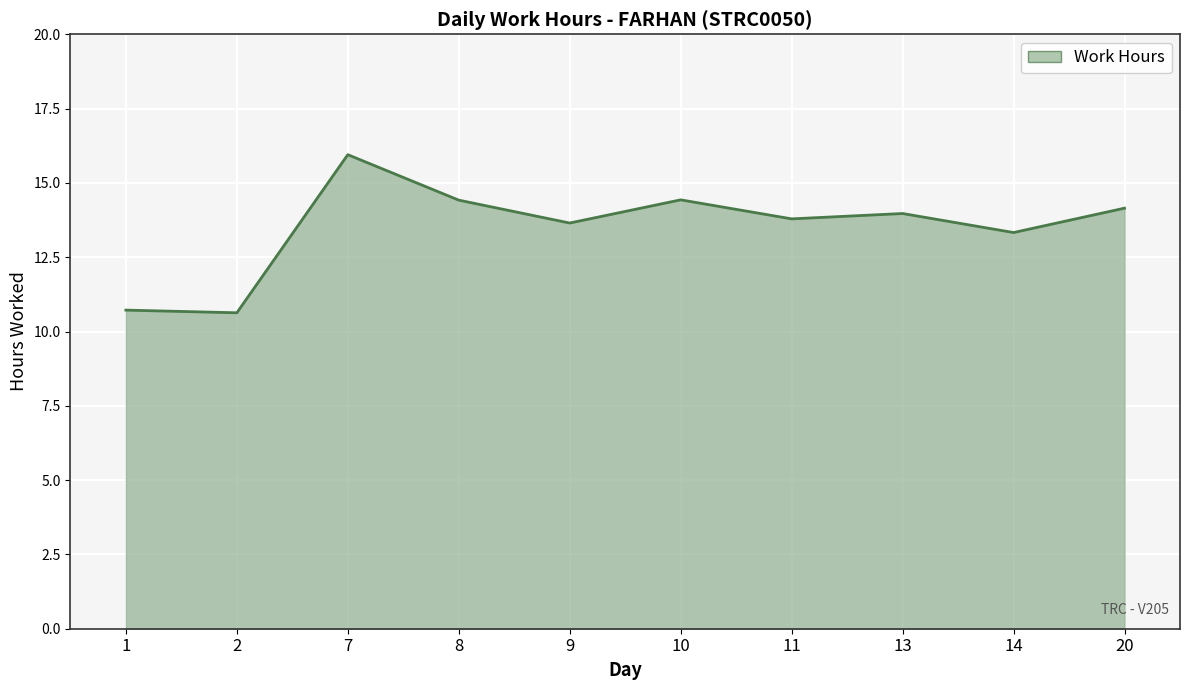

Which label corresponds to the largest value in the chart?

7